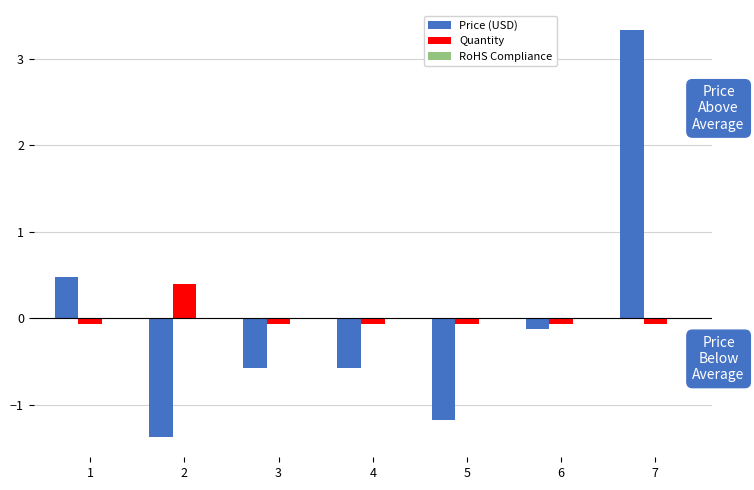

What is the lowest value of the Price (USD) series?

-1.4